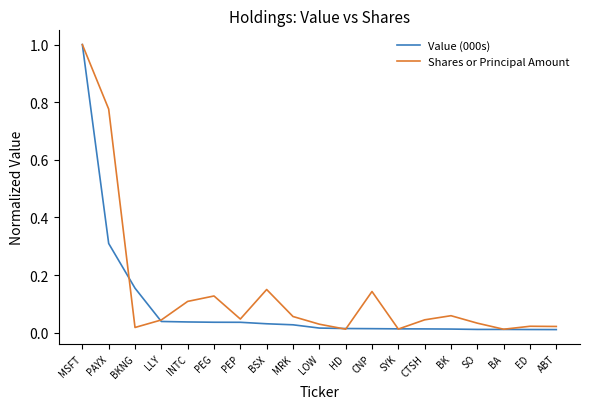

At how many categories does at least one series exceed 0?

19